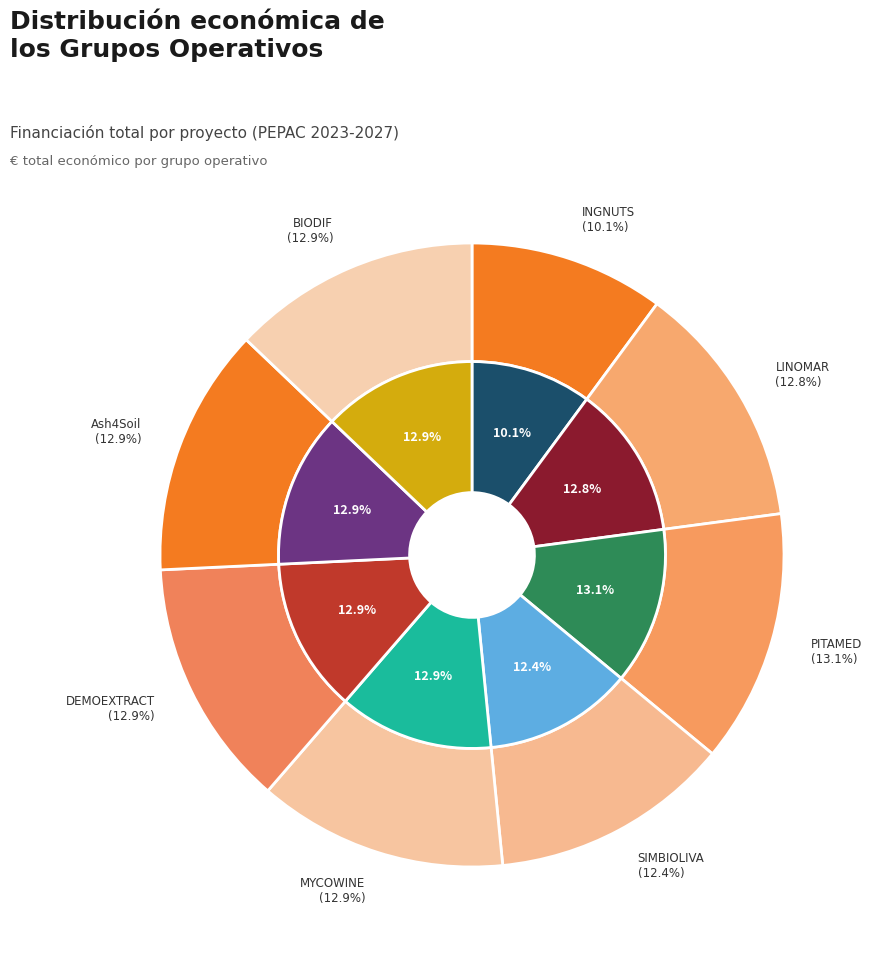

What percentage do SIMBIOLIVA and DEMOEXTRACT together represent?

25.3%